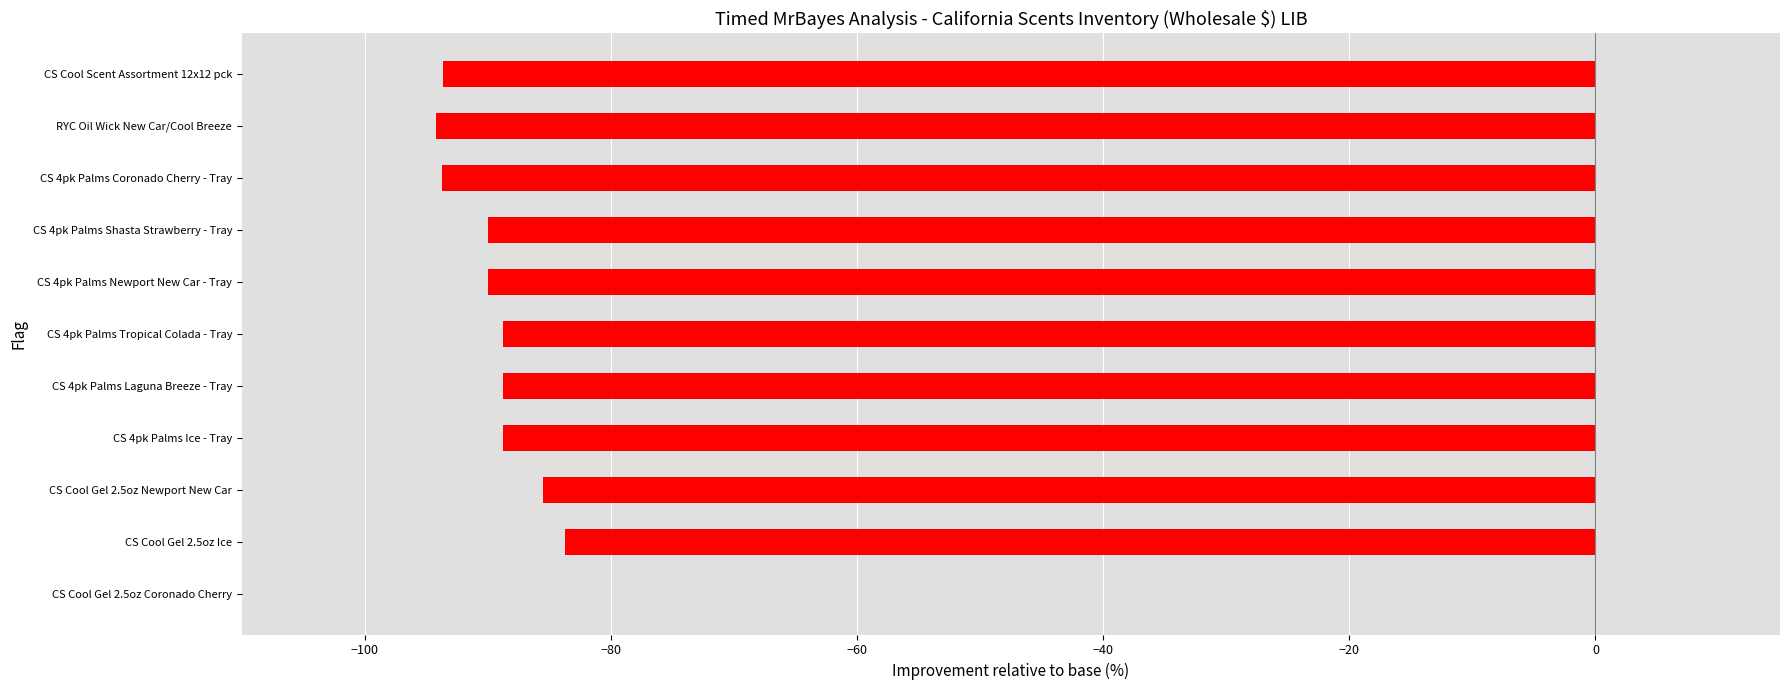

The value at CS 4pk Palms Newport New Car - Tray is -90.0. True or false?

True